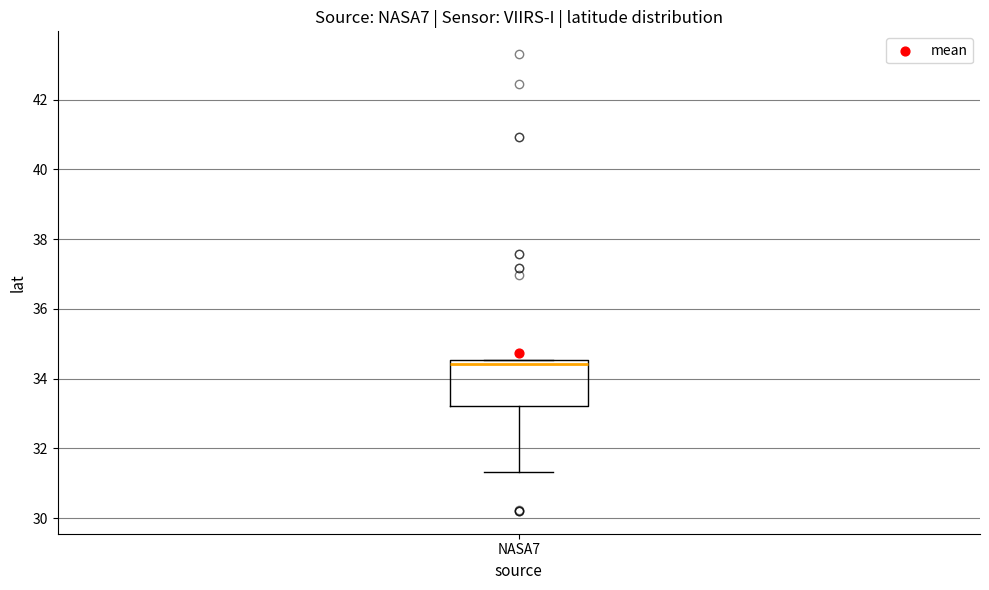

Read this box plot against the y-axis: the position of the median line, the range covered by the box, and the ends of both whiskers. The values are not printed on the chart, so give them approximately, as read against the axis.

median 34.4, box 33.2 to 34.6, whiskers 31.4 to 34.6